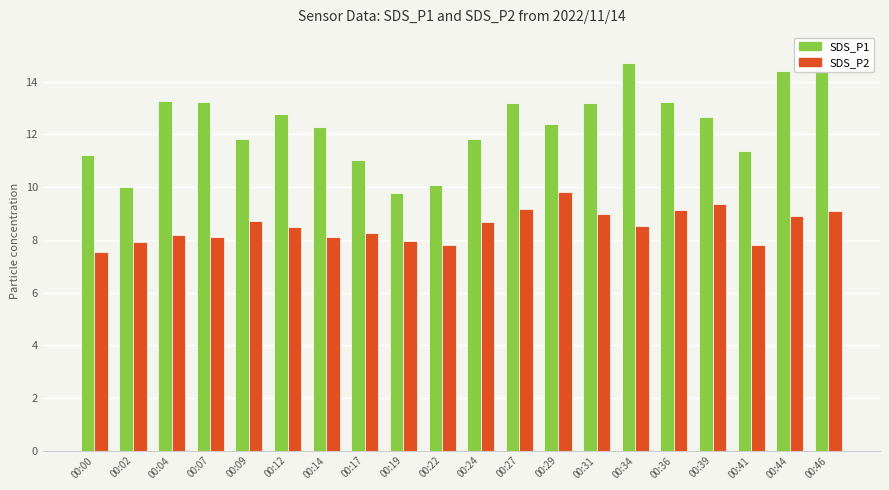

True or false: SDS_P2 has a value of 3.6 at 00:44.

False